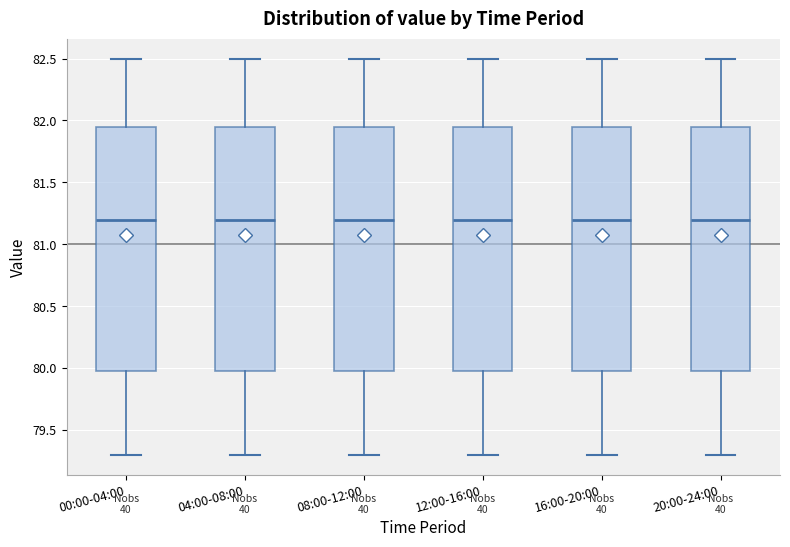

Reading left to right, read every box against the y-axis: the position of its median line, the range the box covers, and the ends of its whiskers. The values are not printed on the chart, so give them approximately, as read against the axis.

00:00-04:00: median 81.20, box 80.00 to 81.95, whiskers 79.30 to 82.50
04:00-08:00: median 81.20, box 80.00 to 81.95, whiskers 79.30 to 82.50
08:00-12:00: median 81.20, box 80.00 to 81.95, whiskers 79.30 to 82.50
12:00-16:00: median 81.20, box 80.00 to 81.95, whiskers 79.30 to 82.50
16:00-20:00: median 81.20, box 80.00 to 81.95, whiskers 79.30 to 82.50
20:00-24:00: median 81.20, box 80.00 to 81.95, whiskers 79.30 to 82.50